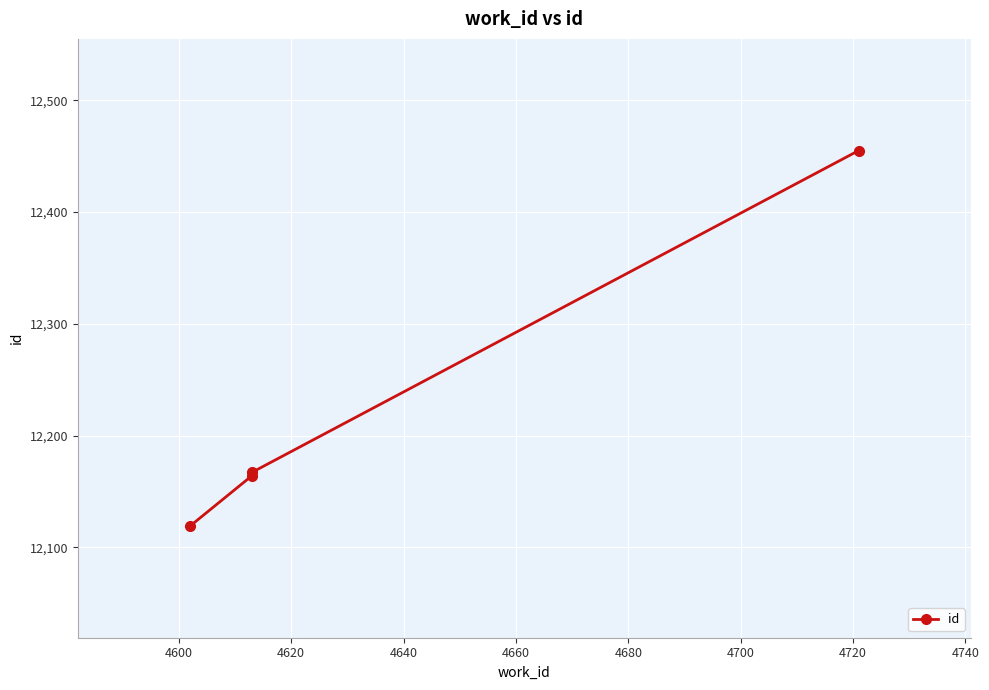

What is the maximum value shown in the chart?

12455